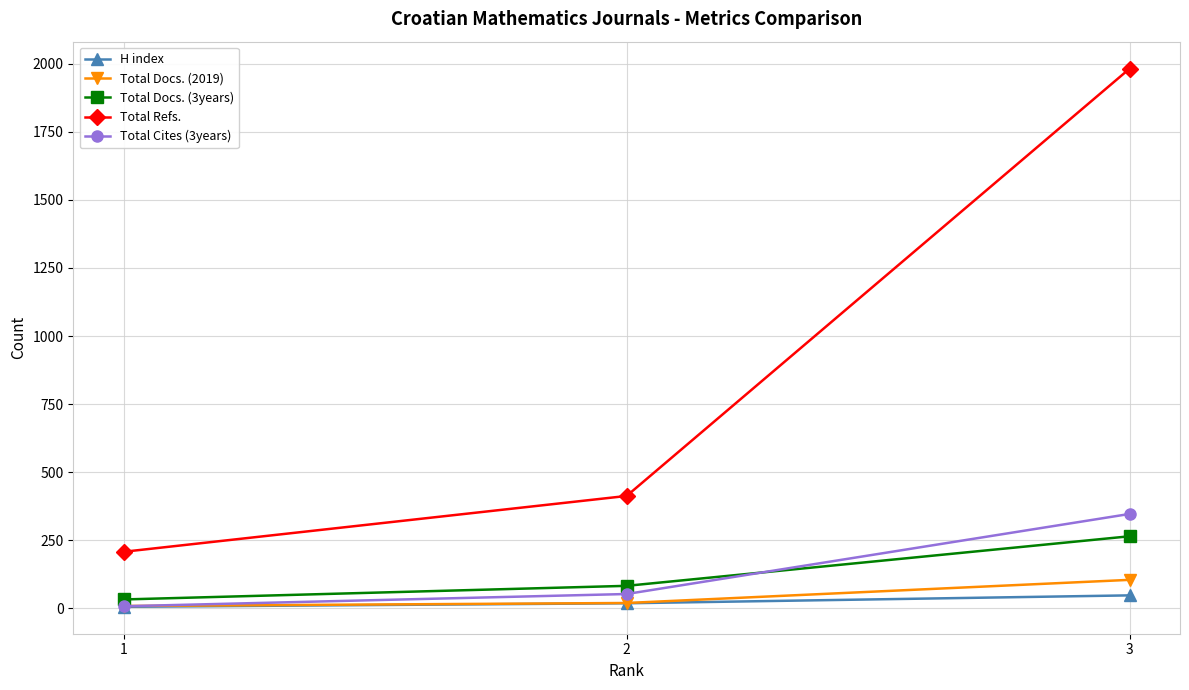

What is the sum of the Total Cites (3years) values at 1 and 3?

355